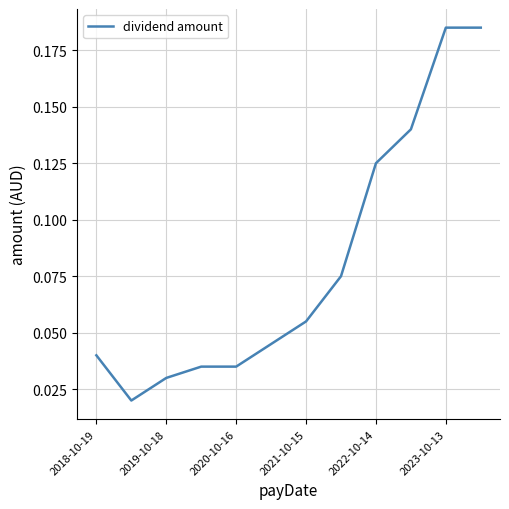

Does the chart have visible grid lines?

Yes